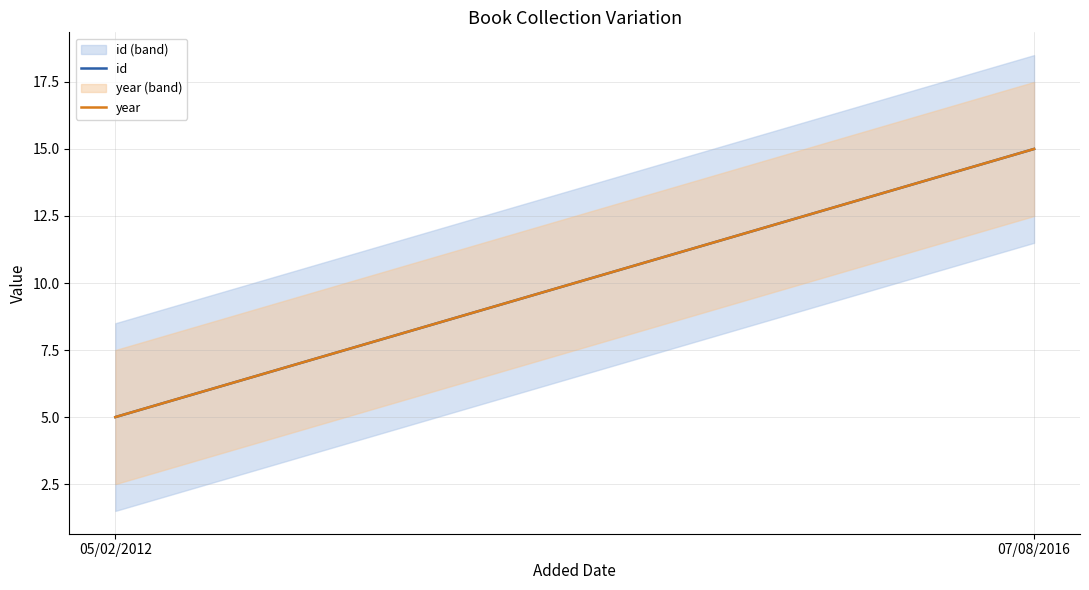

What are all the series names shown in the legend?

id, year